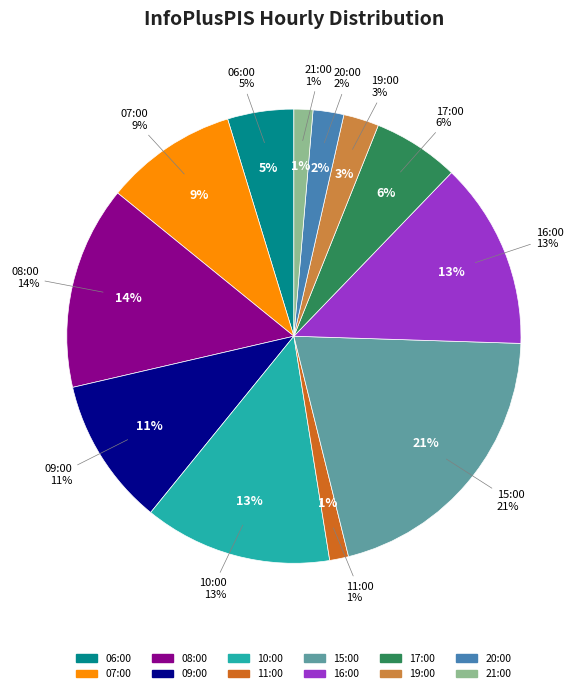

The 09:00 slice represents 11% of the pie. True or false?

True